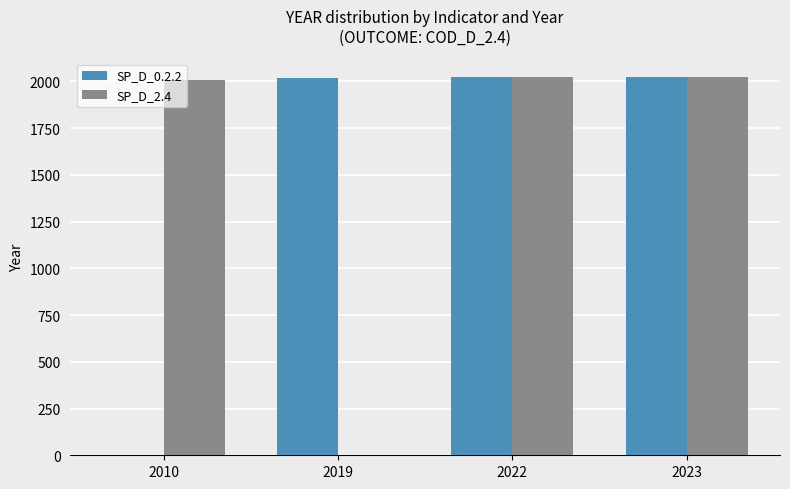

How many groups of bars are there?

4